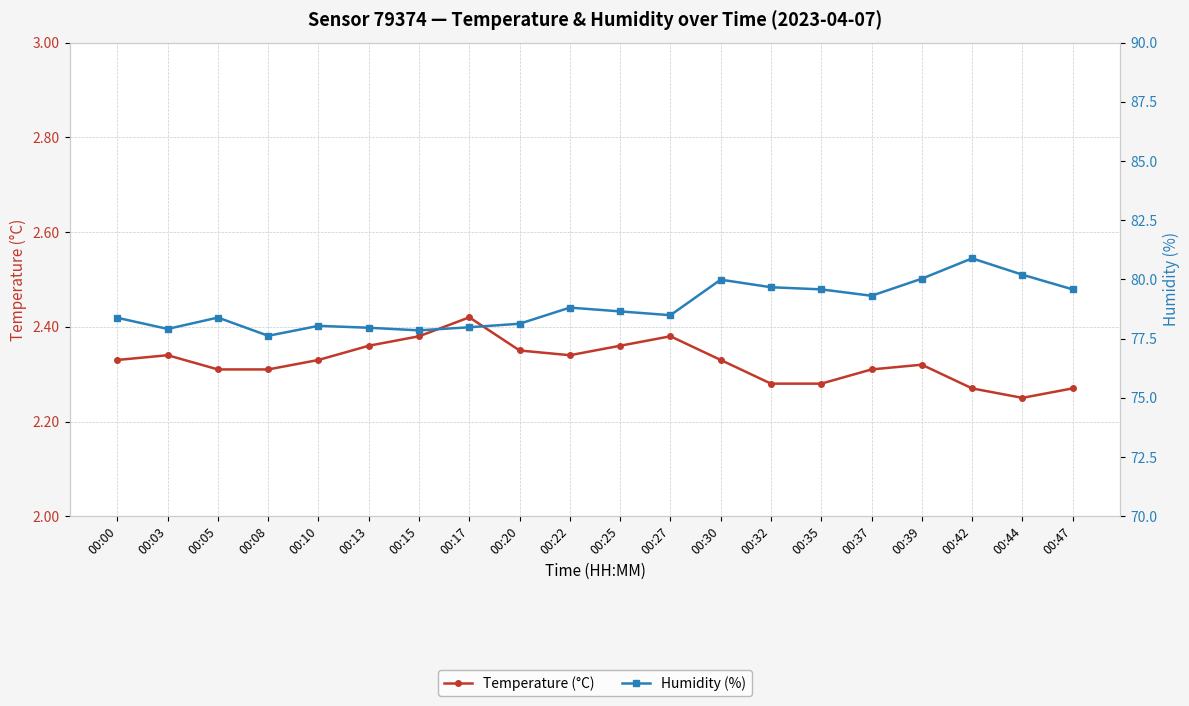

What is the value of the Temperature (°C) point at the 6th from the left?

2.4